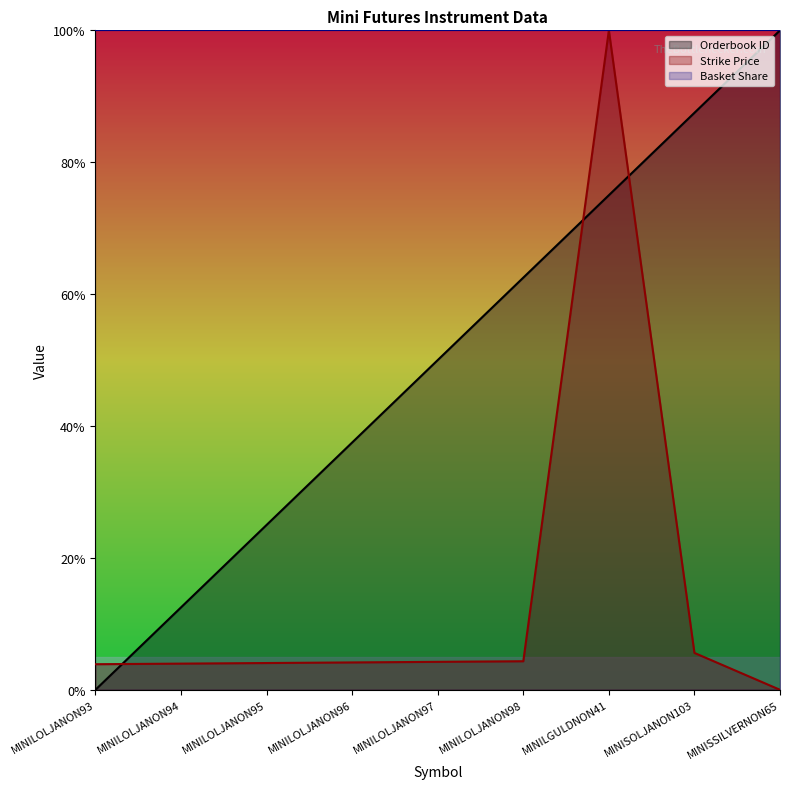

What is the difference between the highest and lowest values at MINILOLJANON95?

95.9